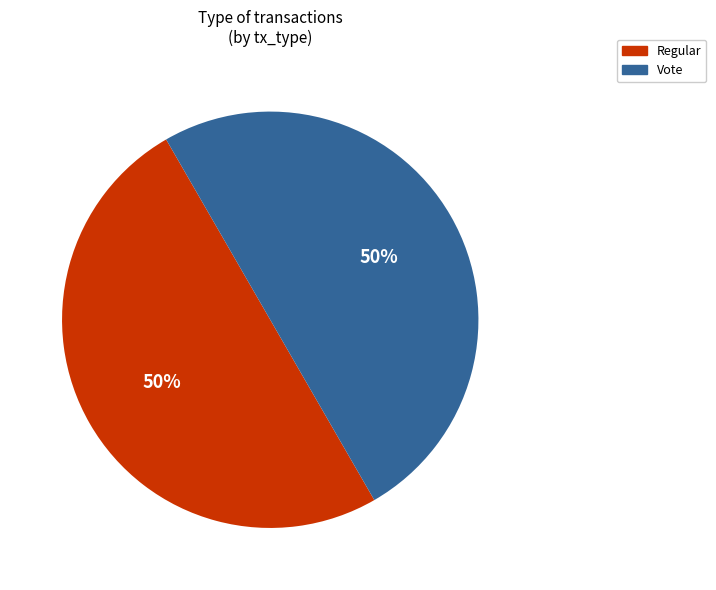

True or false: Regular accounts for 13% of the total.

False